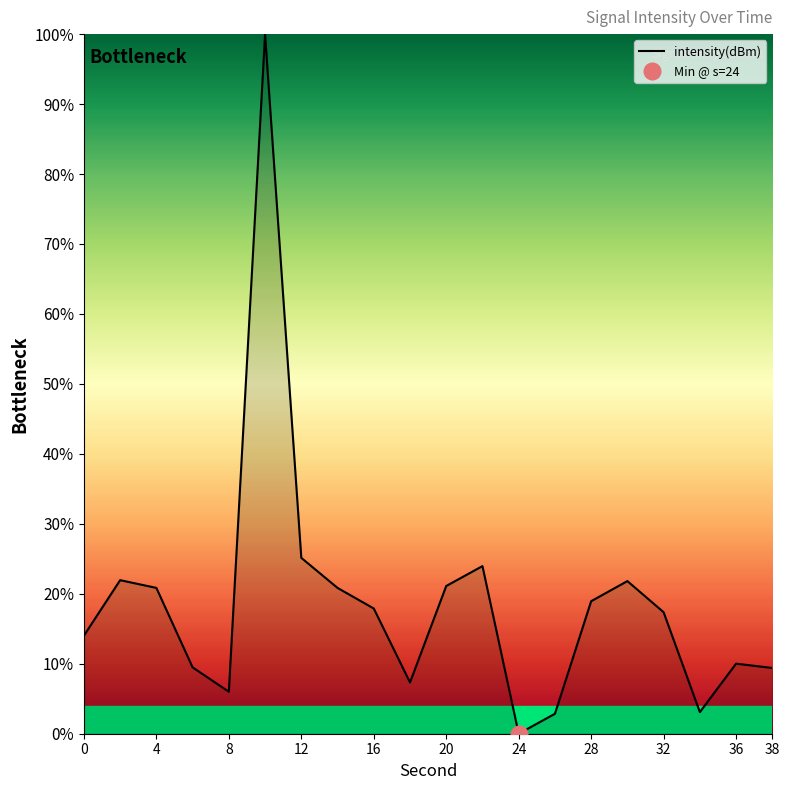

What is the difference between the values at 6 and 20?

11.6